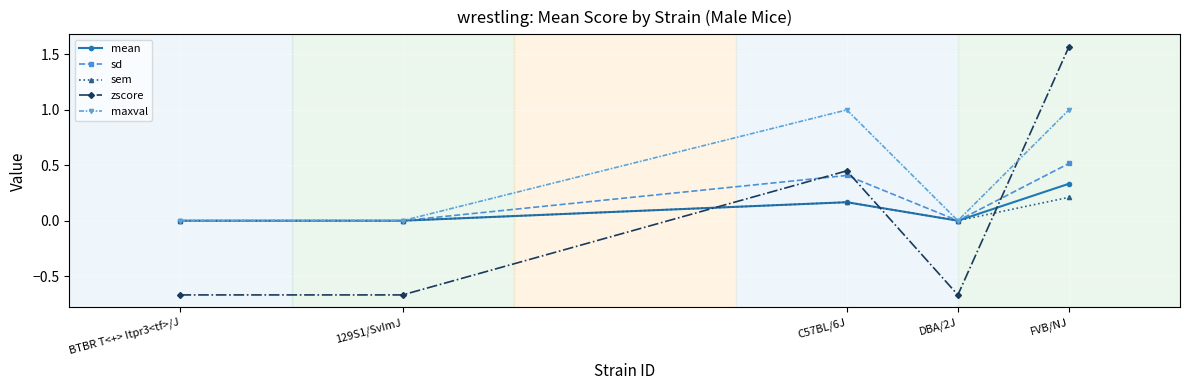

What is the difference between the highest and lowest values at 129S1/SvImJ?

0.7